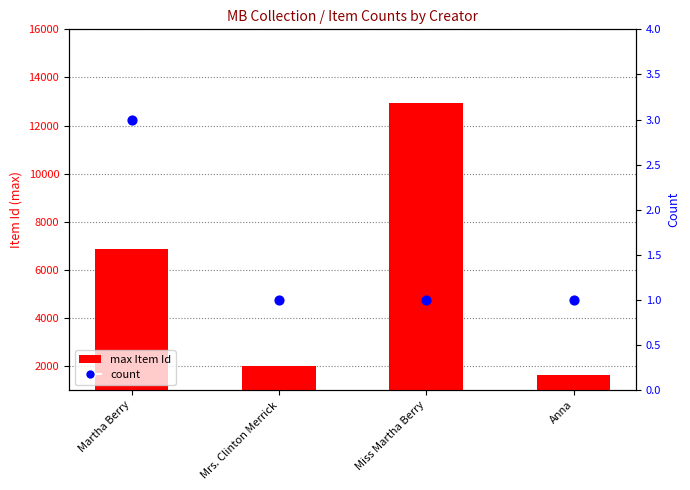

What are all the series names shown in the legend?

max Item Id, count